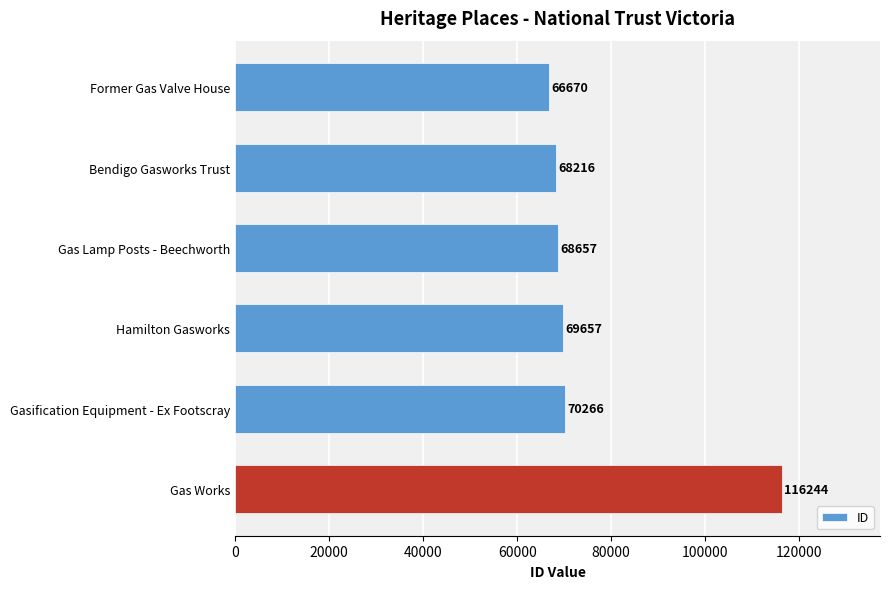

What is the maximum value shown in the chart?

116244